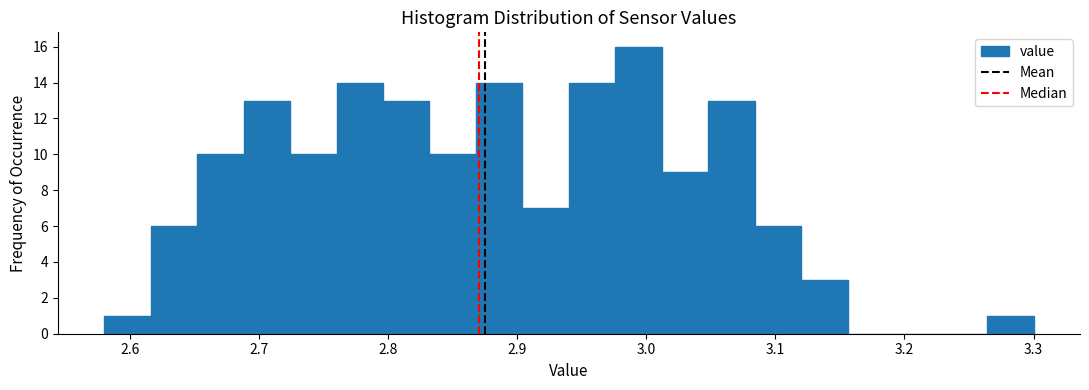

Read against the x-axis, roughly where is the centre of the tallest bar?

2.99